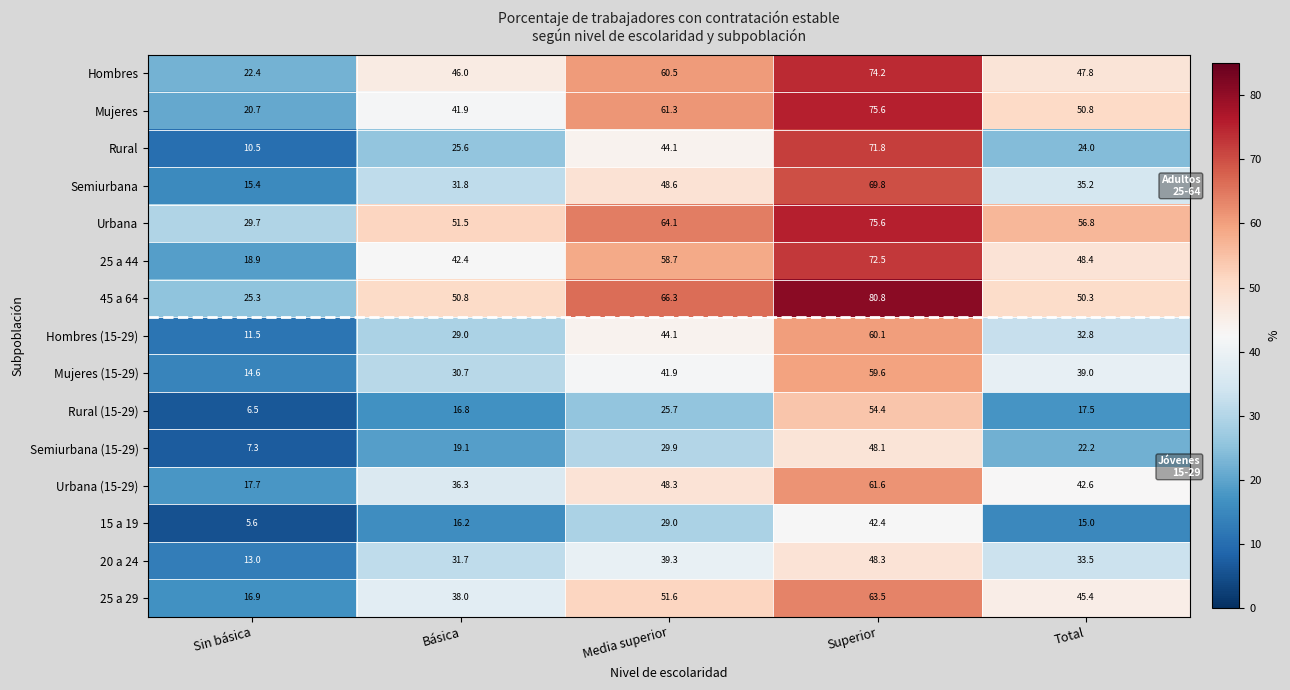

Which category has the lowest value across all series?

Sin básica